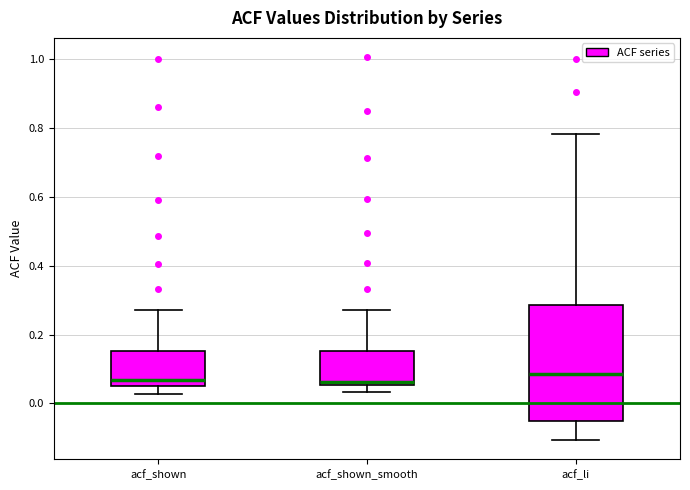

Comparing the boxes themselves (not the whiskers), which one is the tallest?

acf_li